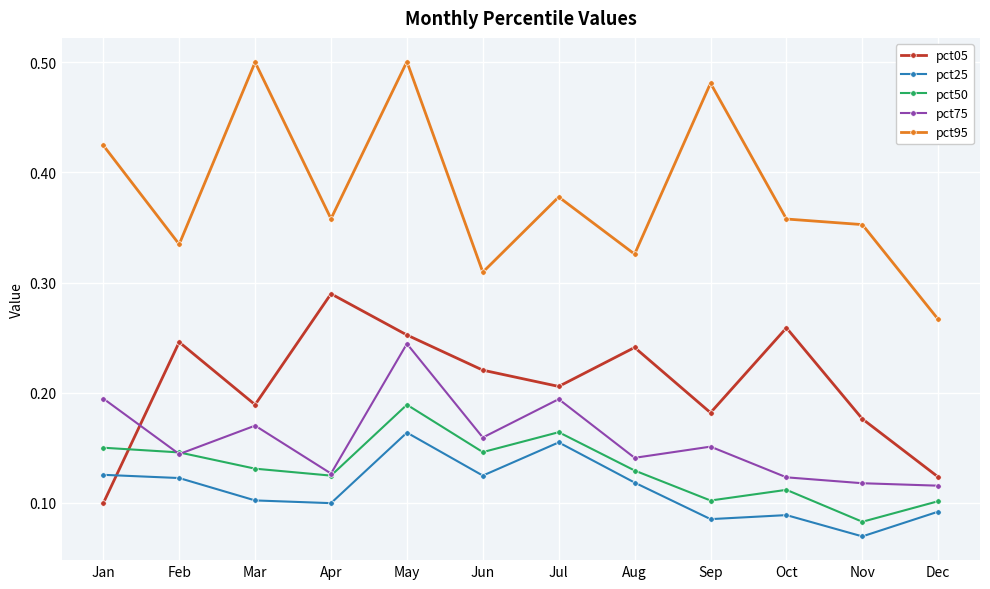

Which series ends up on top after the final intersection of pct05 and pct25?

pct05